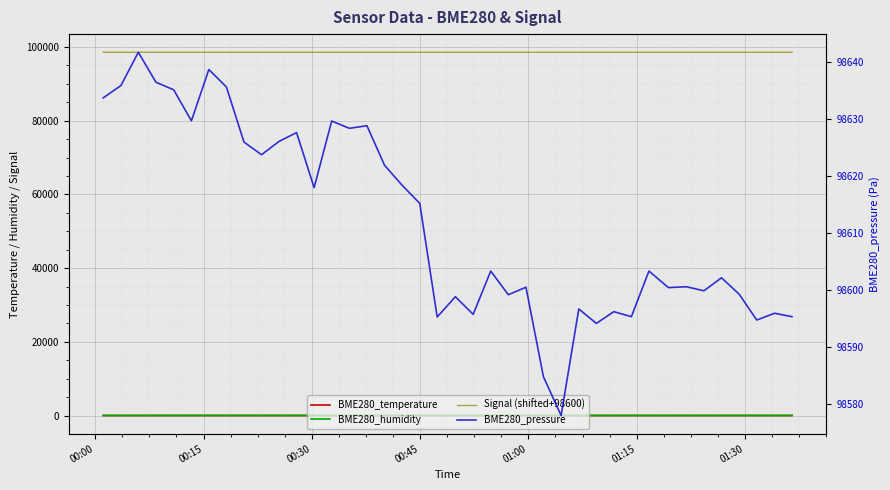

True or false: BME280_temperature and Signal (shifted+98600) cross at least once.

False